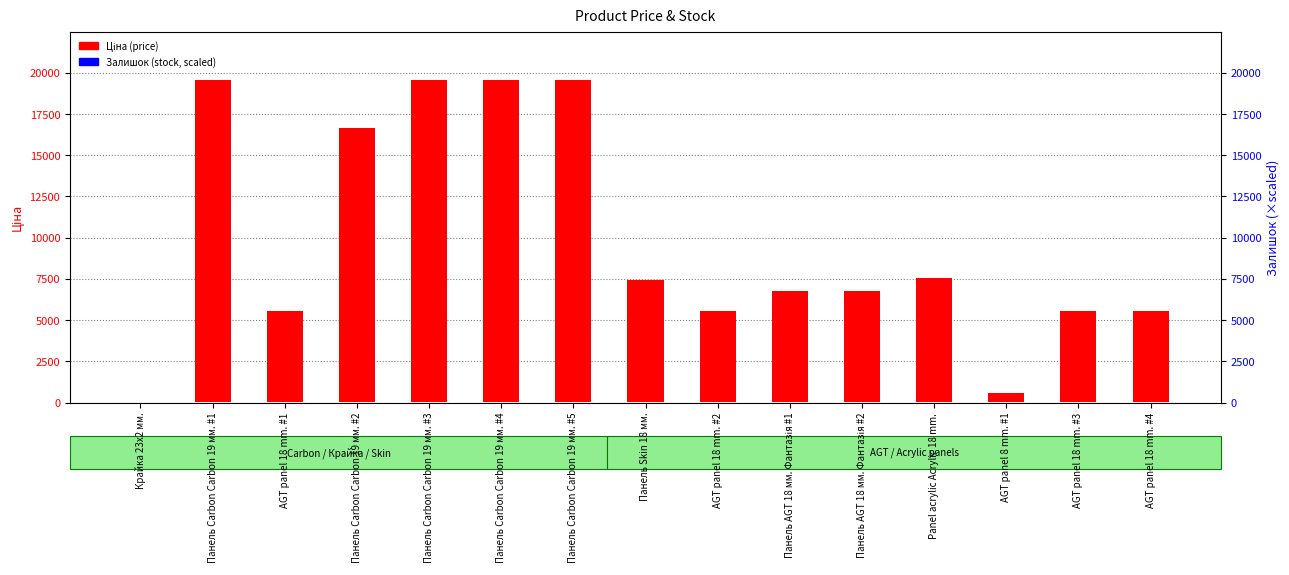

Between Панель Carbon Carbon 19 мм. #5 and AGT panel 18 mm. #4, which series saw the biggest shift?

Ціна (price)